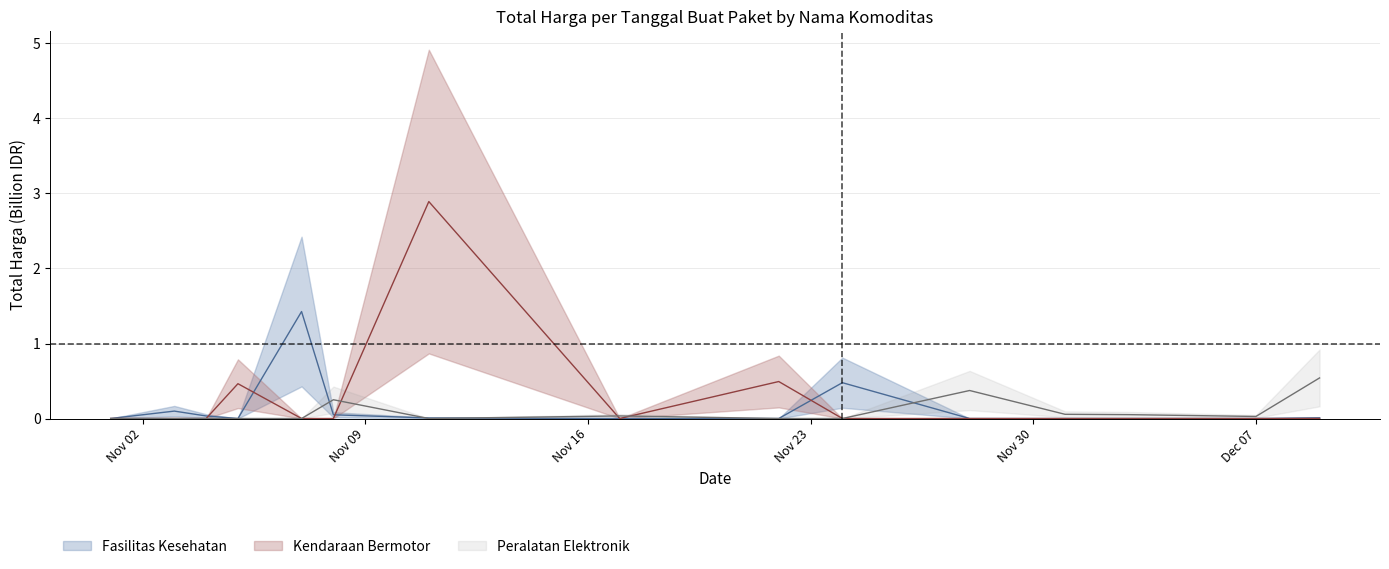

List the series in order of their overall mean, lowest first.

Peralatan Elektronik, Fasilitas Kesehatan, Kendaraan Bermotor